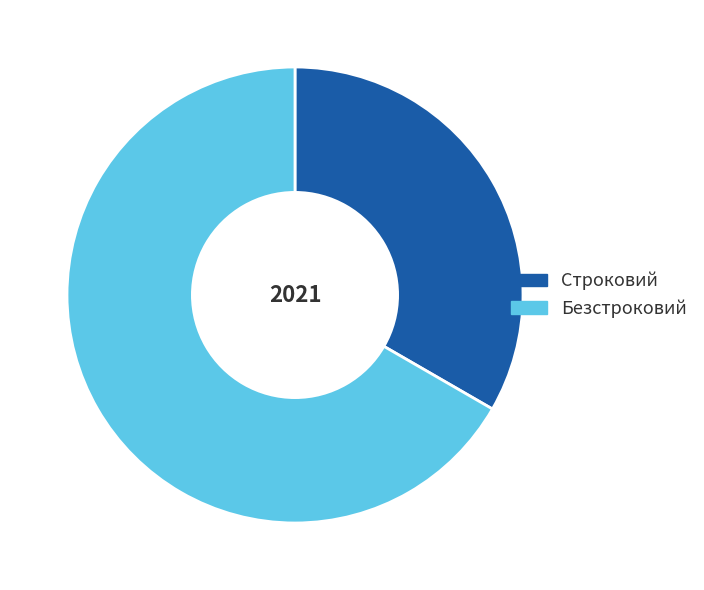

Approximately how many times larger is the value at Строковий compared to Безстроковий?

0.5